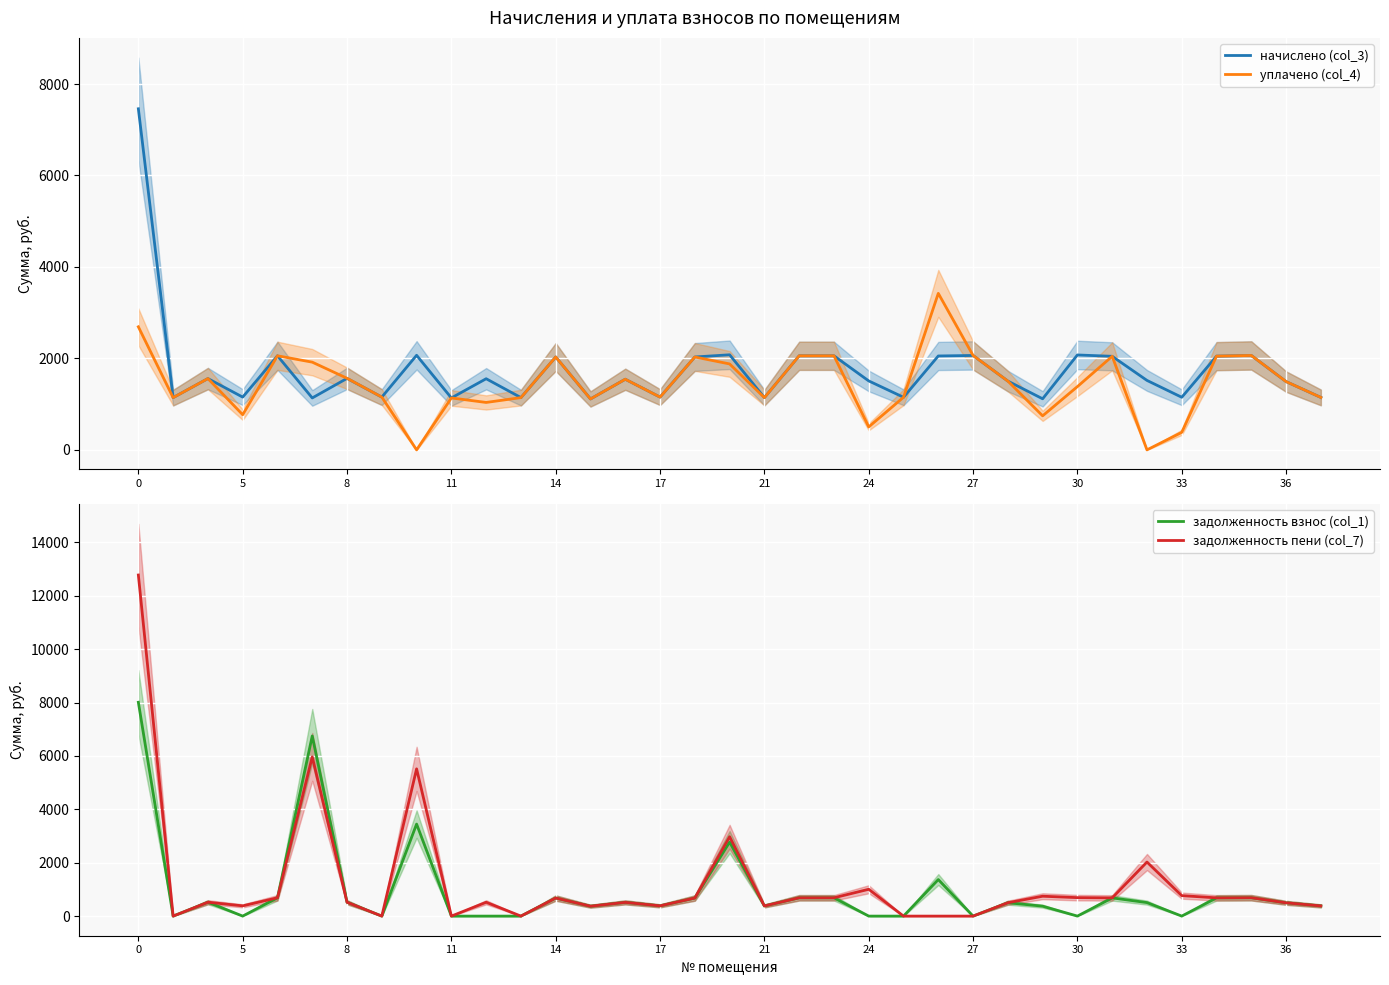

Is it true that задолженность взнос (col_1) equals 8009.8 at 0?

True